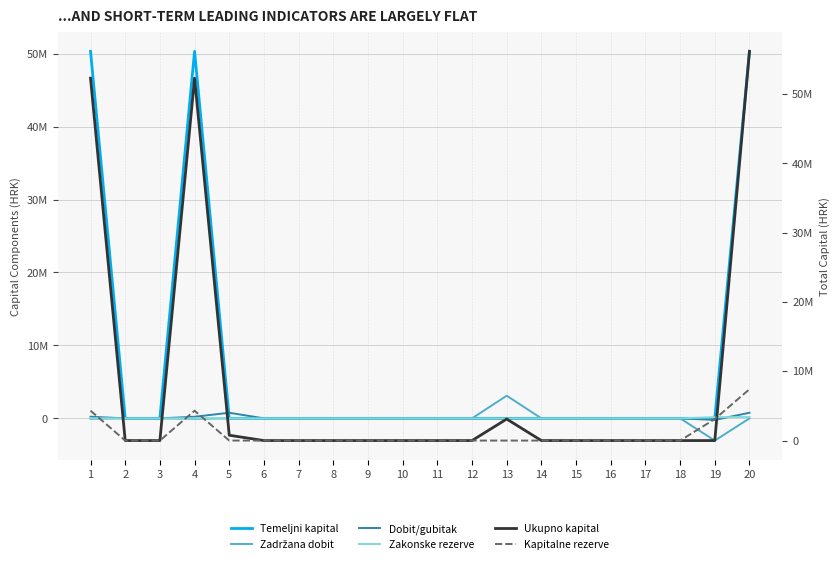

In Dobit/gubitak, how many points are lower than both neighbors (excluding endpoints)?

1